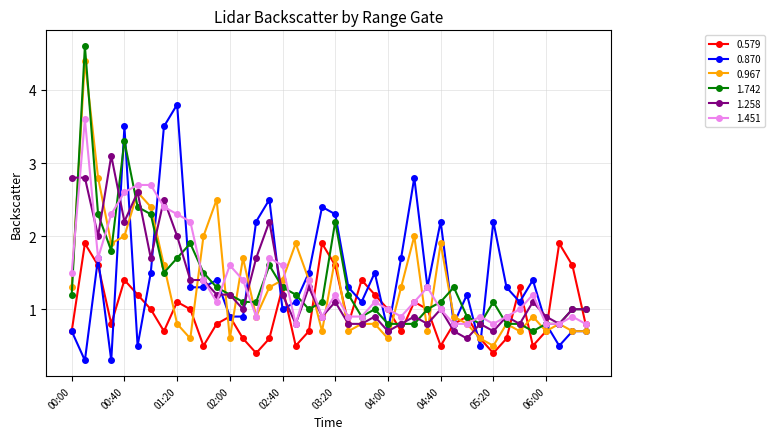

List the series in order of their peak value, lowest first.

0.579, 1.258, 1.451, 0.870, 0.967, 1.742